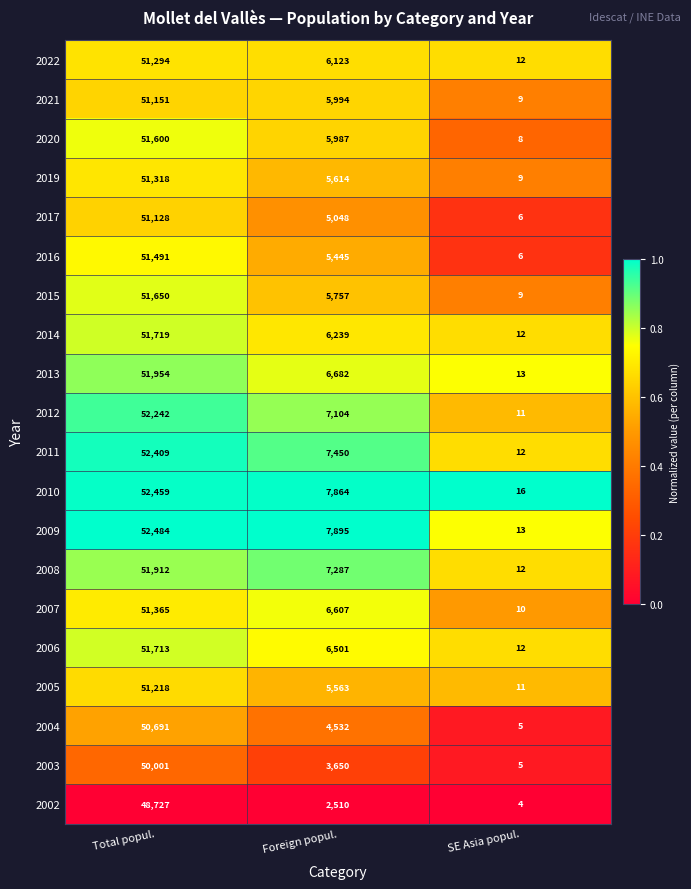

What is the maximum value shown in the chart?

52484